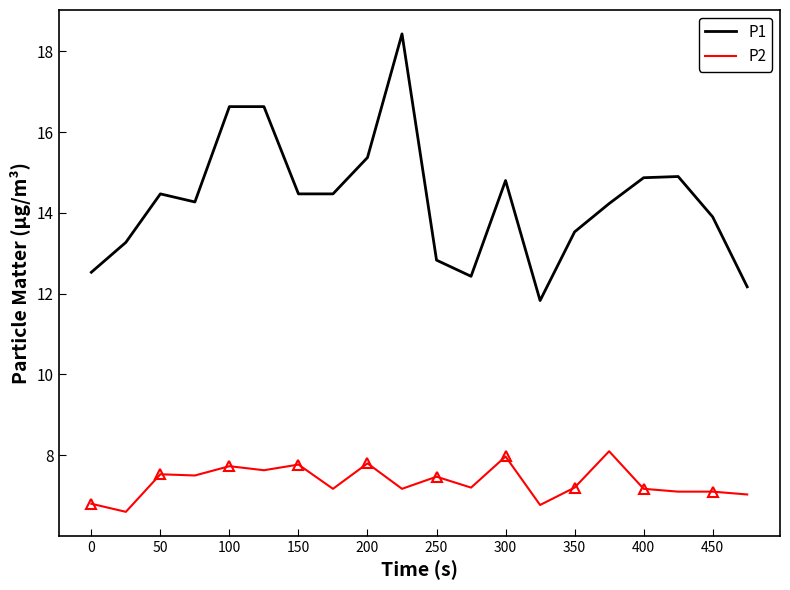

What are all the series names shown in the legend?

P1, P2